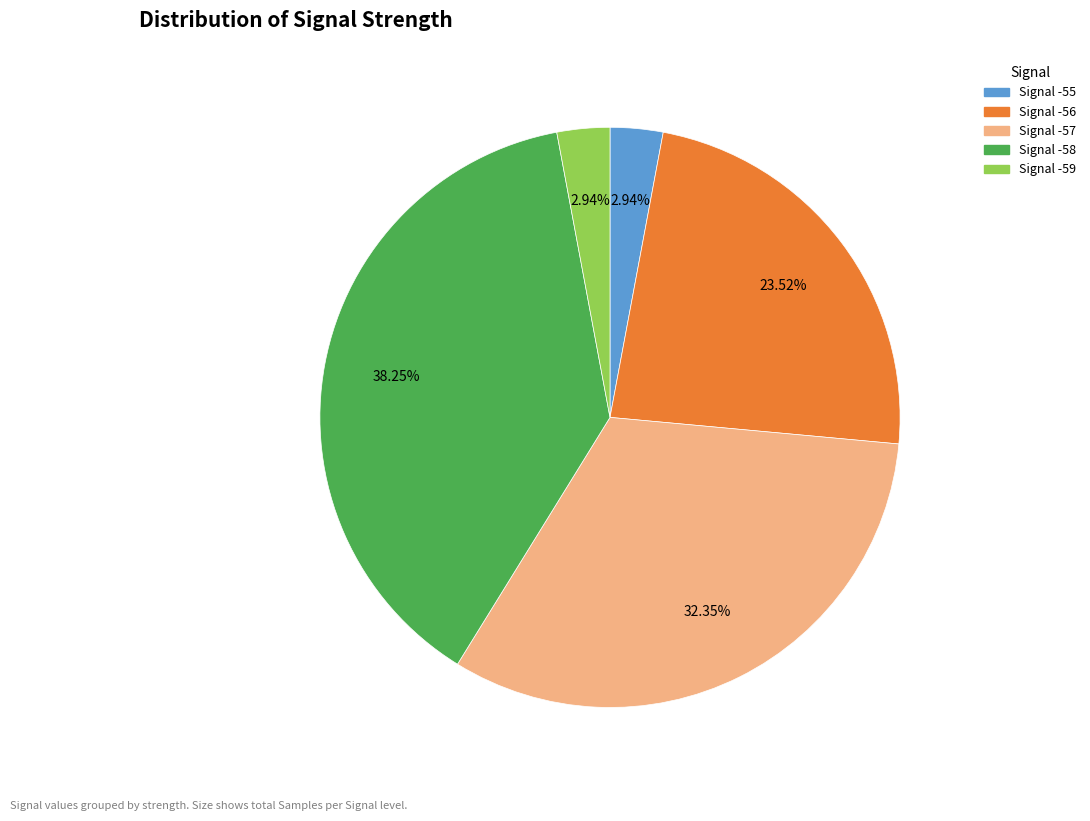

Is there a majority slice in this chart?

No